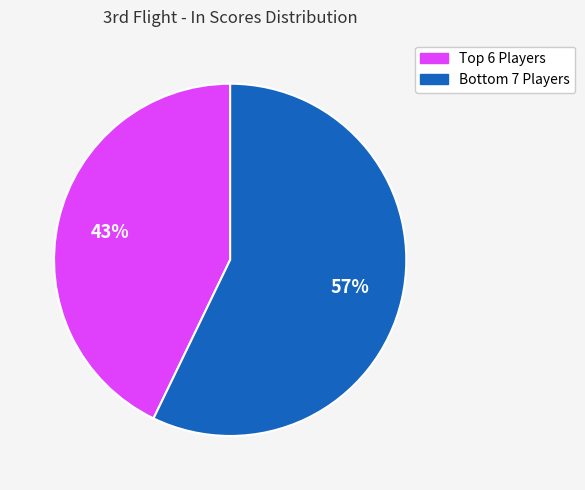

Does any single category account for the majority?

Yes